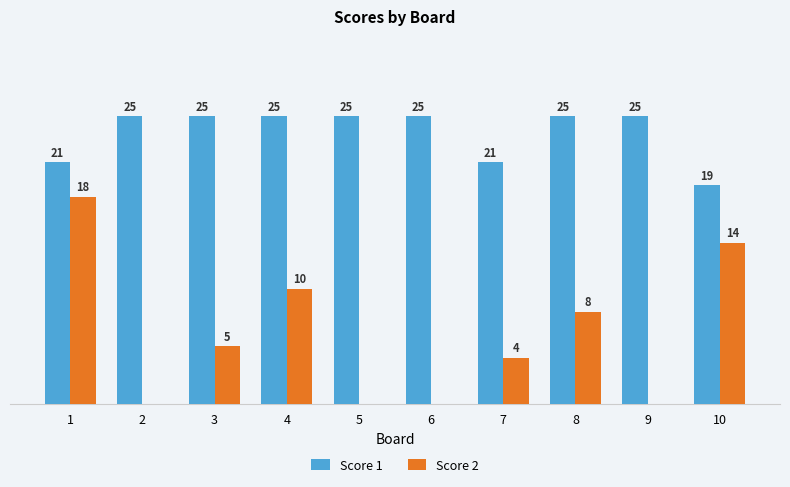

Which series changed the most between 1 and 10?

Score 2